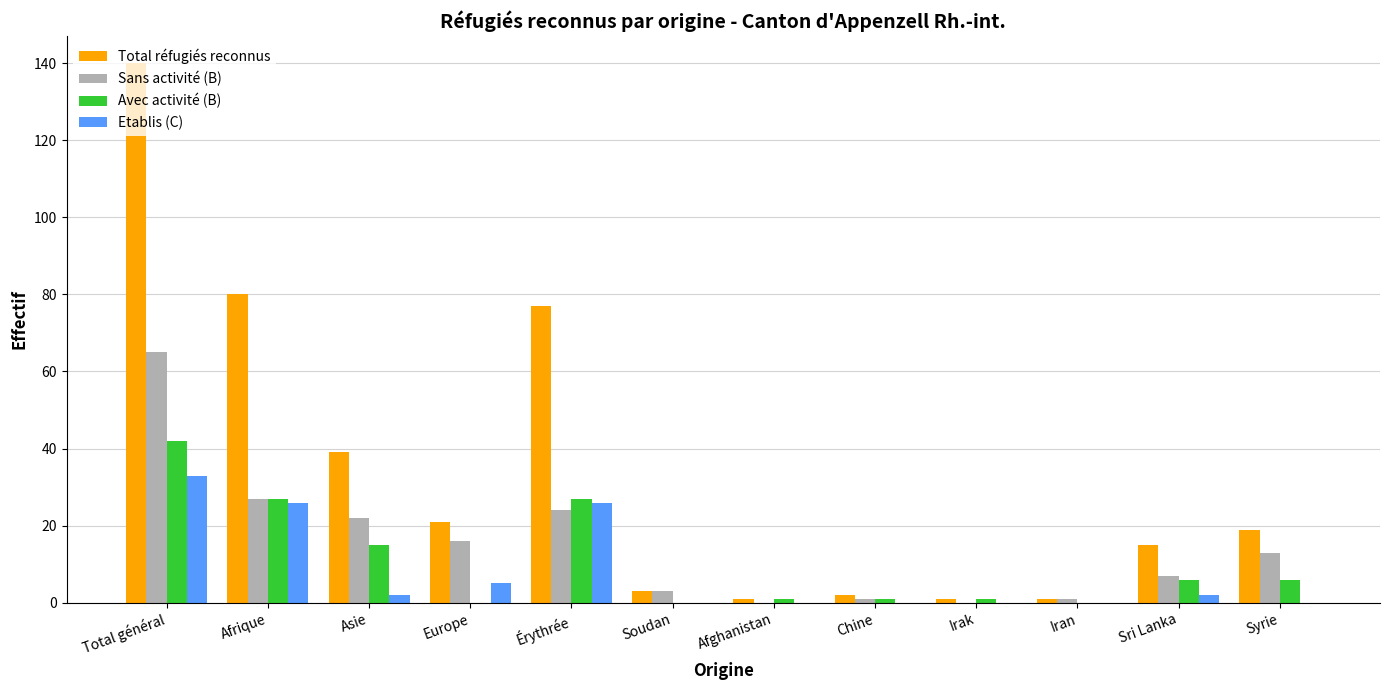

What is the sum of all Sans activité (B) values?

179